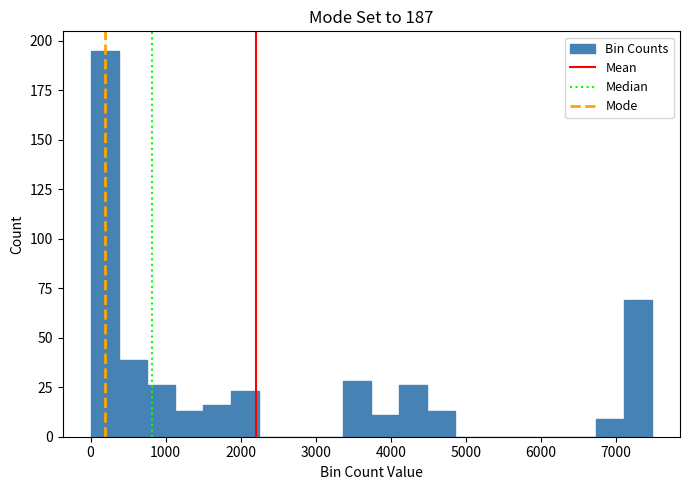

Around what value on the x-axis is the tallest bar? Give the approximate position of its centre, as read against the axis.

200